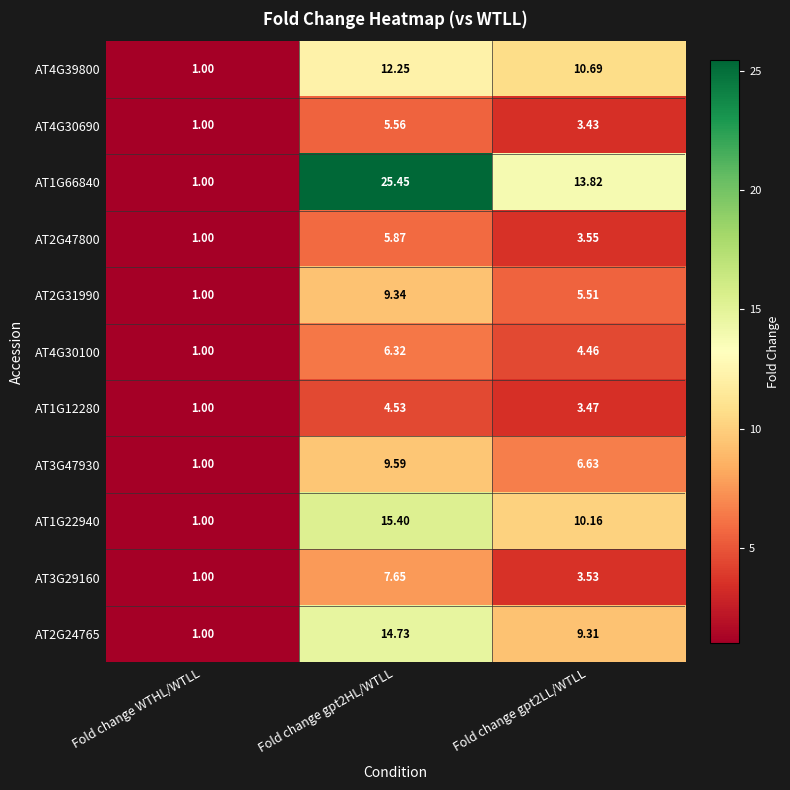

Which category has the lowest value in the AT4G30690 series?

Fold change WTHL/WTLL